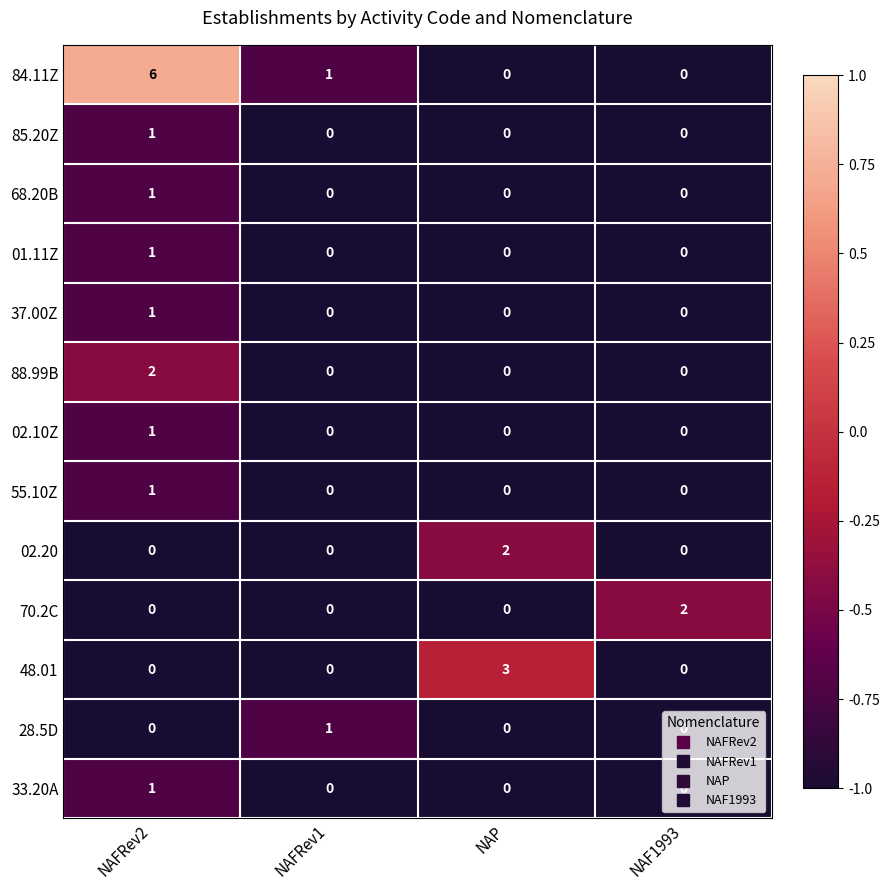

Is it true that 28.5D equals -1 at NAFRev2?

False